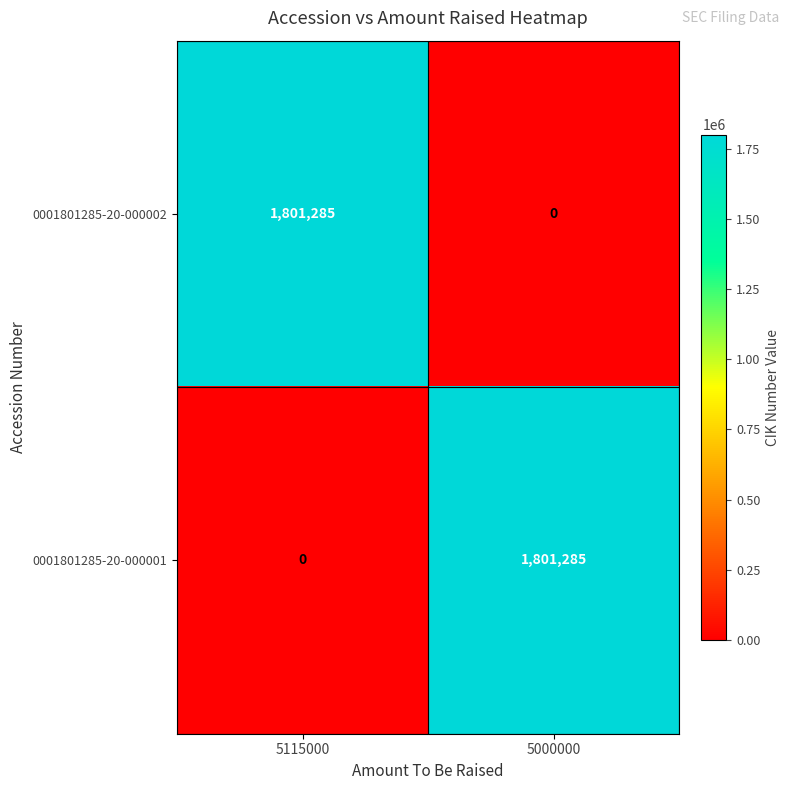

The 0001801285-20-000001 series shows 1801285 at 5000000. True or false?

True